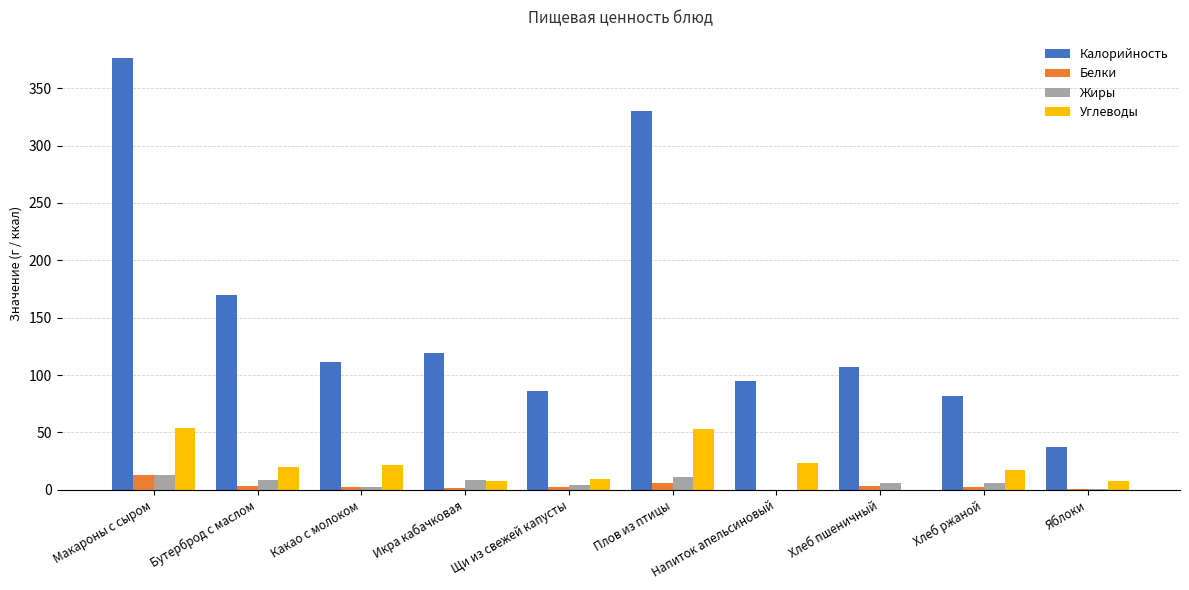

Which category has the highest value across all series?

Макароны с сыром